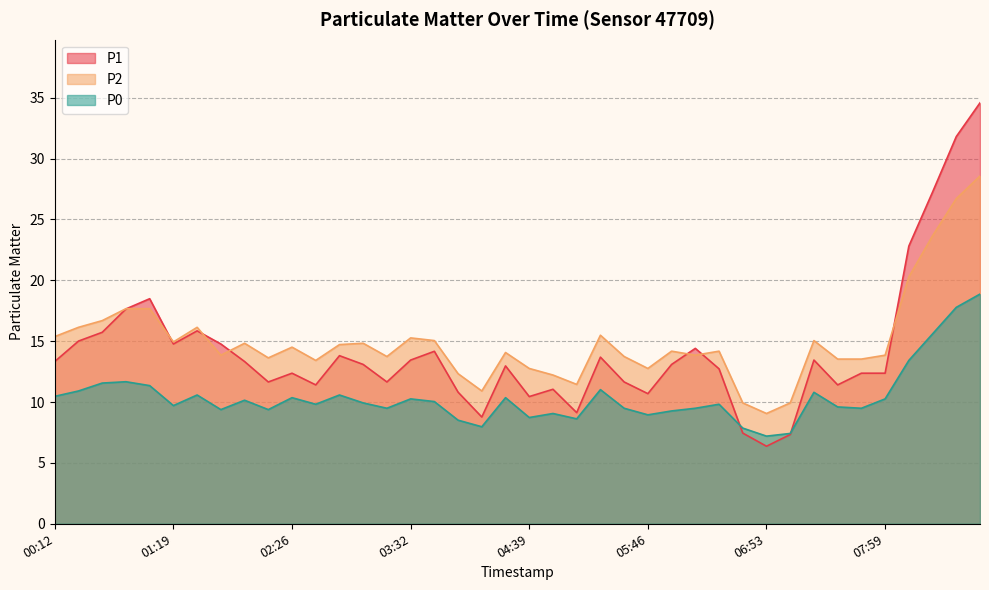

What is the total value across all series at 01:46?

38.0